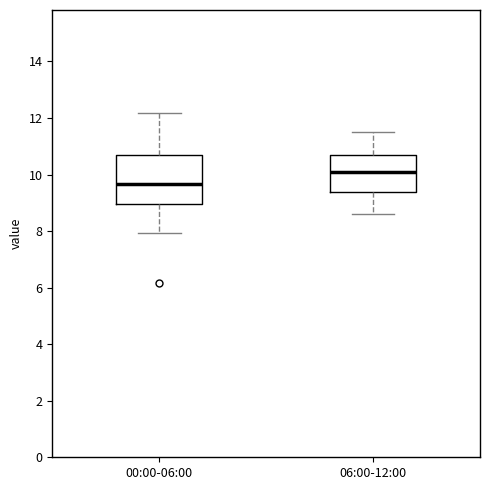

Where is the lower edge of the box for 00:00-06:00 on the y-axis? The values are not printed on the chart, so give them approximately, as read against the axis.

9.0